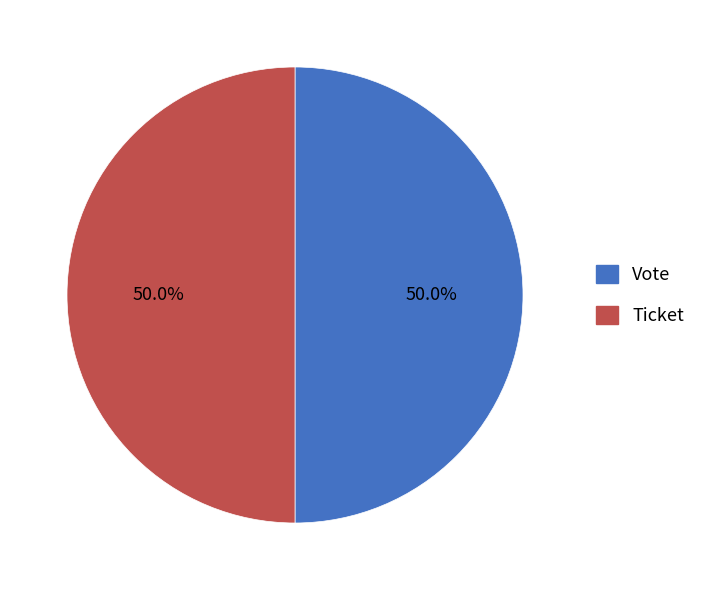

What is the total percentage of Vote and Ticket?

100.0%